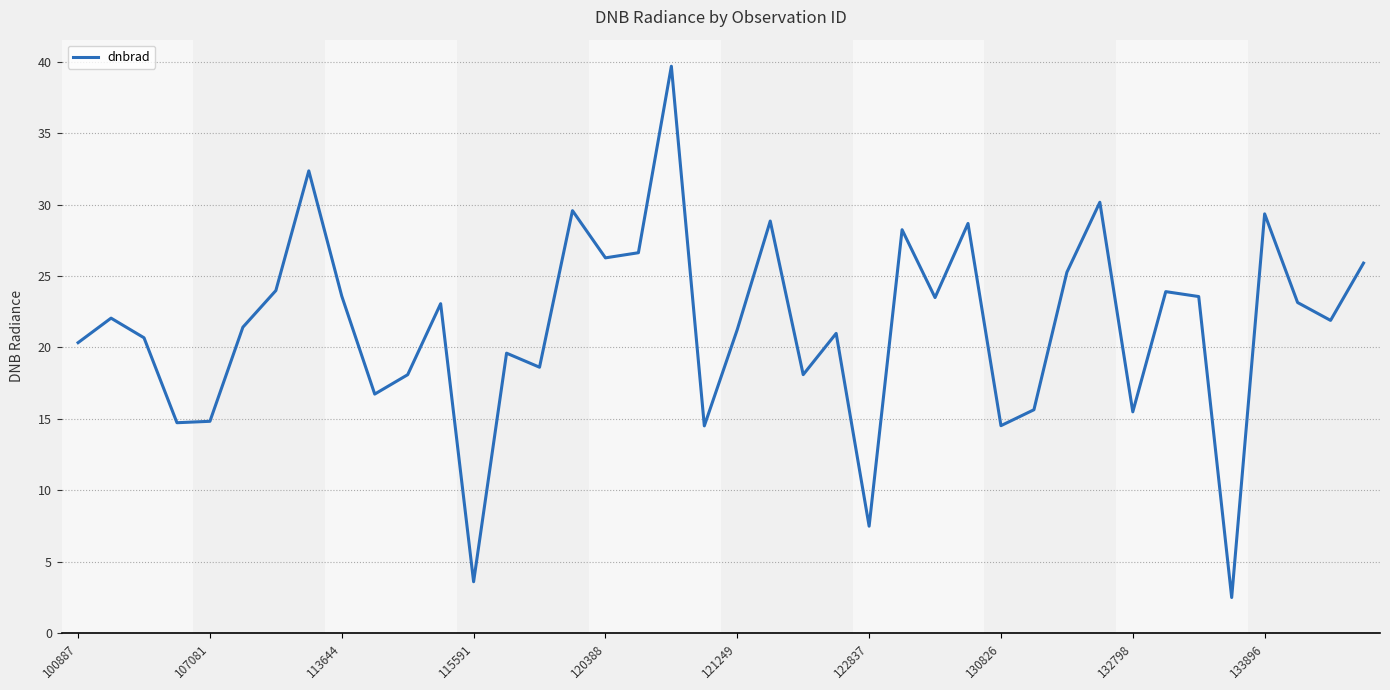

What is the greatest value displayed?

39.7